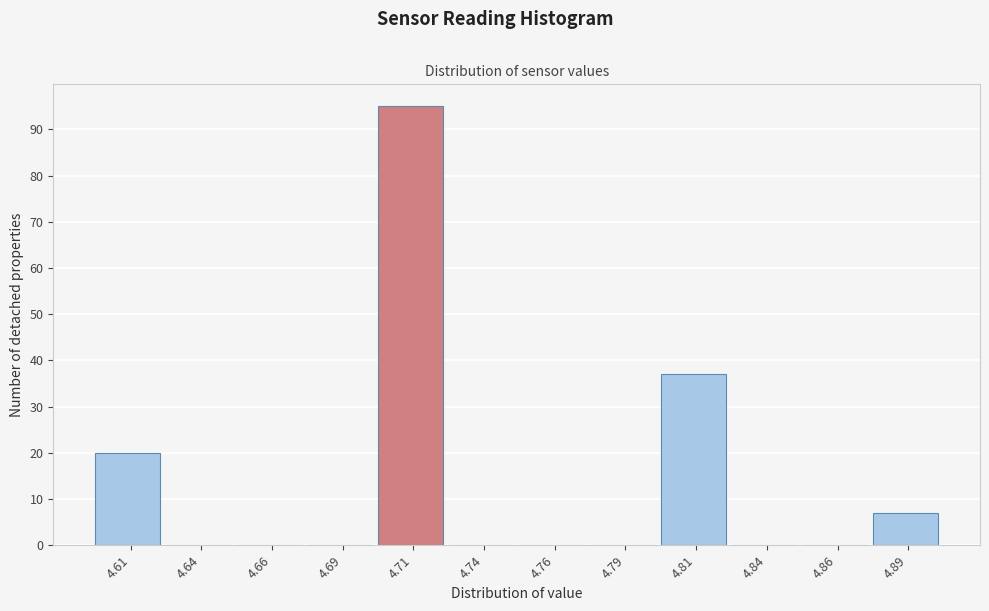

What is the height of the bar covering 4.600 to 4.625 on the x-axis? The values are not printed on the chart, so give them approximately, as read against the axis.

20